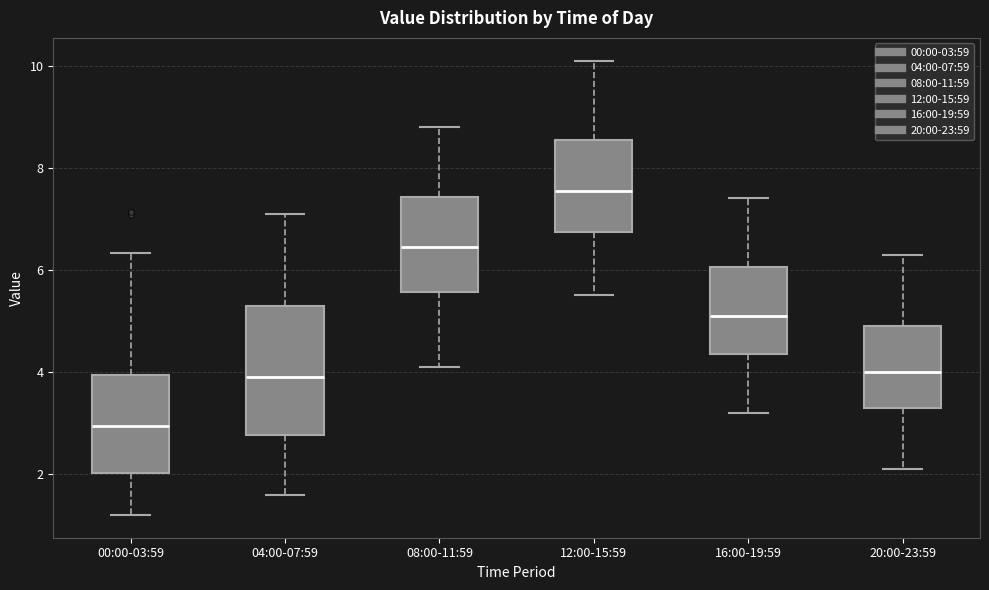

Reading left to right, transcribe this box plot: for each box, give where its median line is, the range the box spans, and where its two whiskers end, as read against the y-axis. The values are not printed on the chart, so give them approximately, as read against the axis.

00:00-03:59: median 3.0, box 2.0 to 4.0, whiskers 1.2 to 6.4
04:00-07:59: median 4.0, box 2.8 to 5.4, whiskers 1.6 to 7.2
08:00-11:59: median 6.4, box 5.6 to 7.4, whiskers 4.2 to 8.8
12:00-15:59: median 7.6, box 6.8 to 8.6, whiskers 5.6 to 10.2
16:00-19:59: median 5.2, box 4.4 to 6.0, whiskers 3.2 to 7.4
20:00-23:59: median 4.0, box 3.4 to 5.0, whiskers 2.2 to 6.4